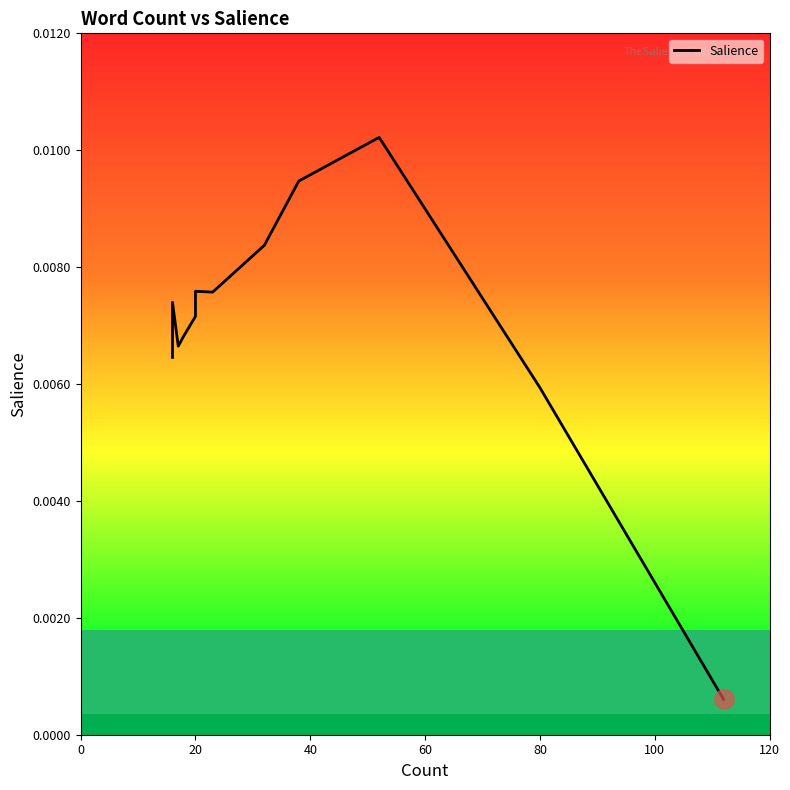

How many points are lower than both their immediate neighbors (excluding endpoints)?

1